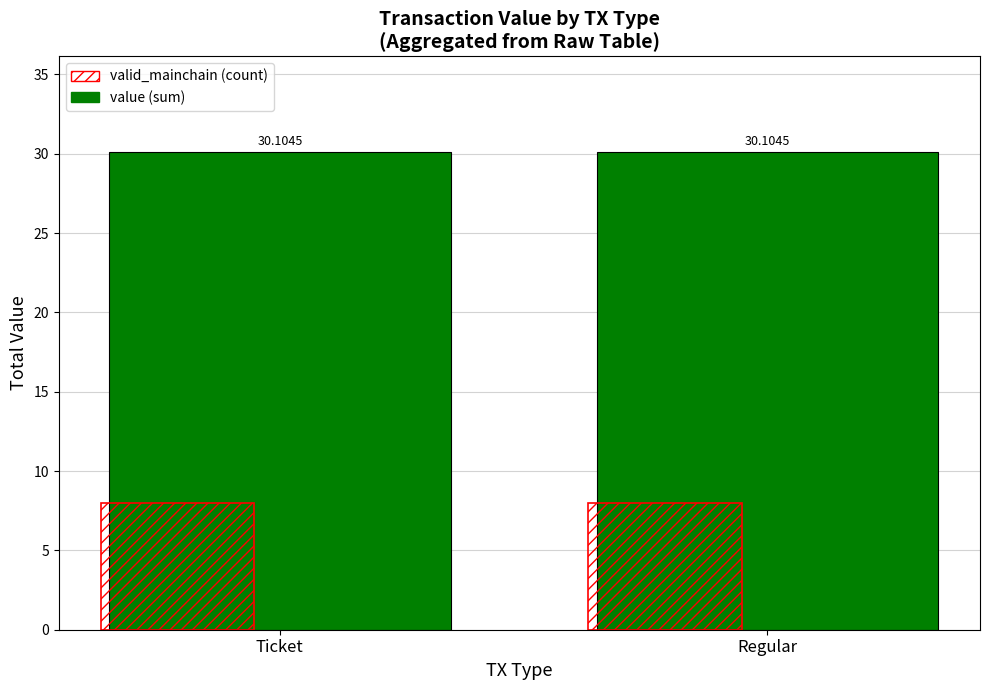

What is the average value of the valid_mainchain (count) series?

8.0